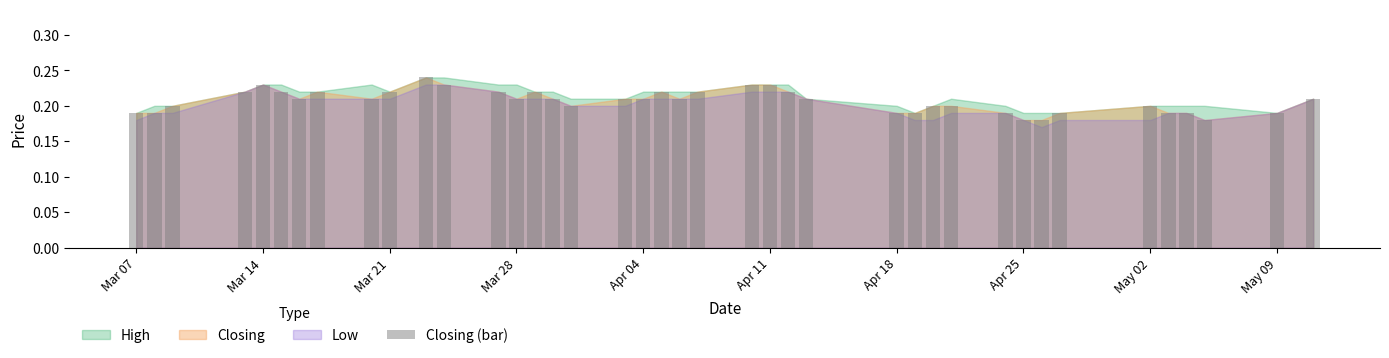

What is the sum of all values?

8.3